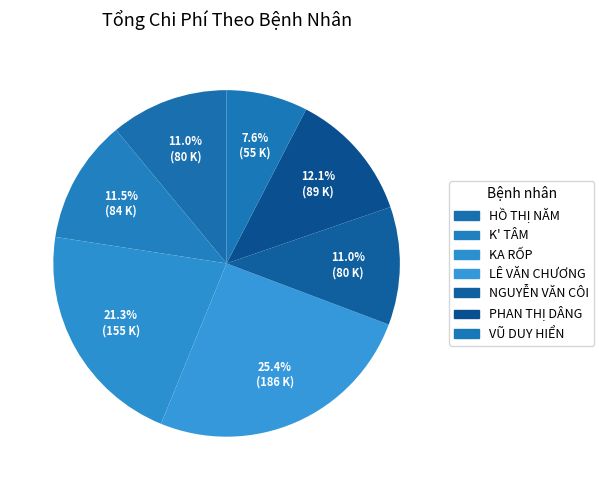

Count the number of slices in the pie.

7